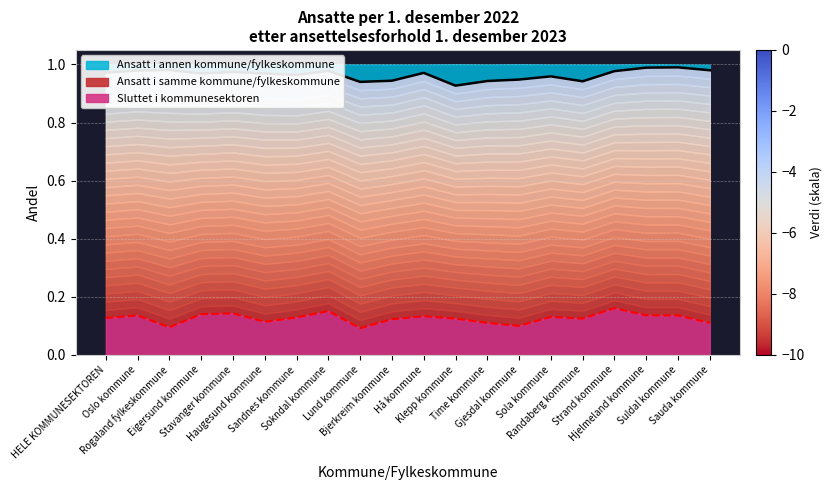

How many Ansatt i annen kommune/fylkeskommune values are between 0 and 1?

20